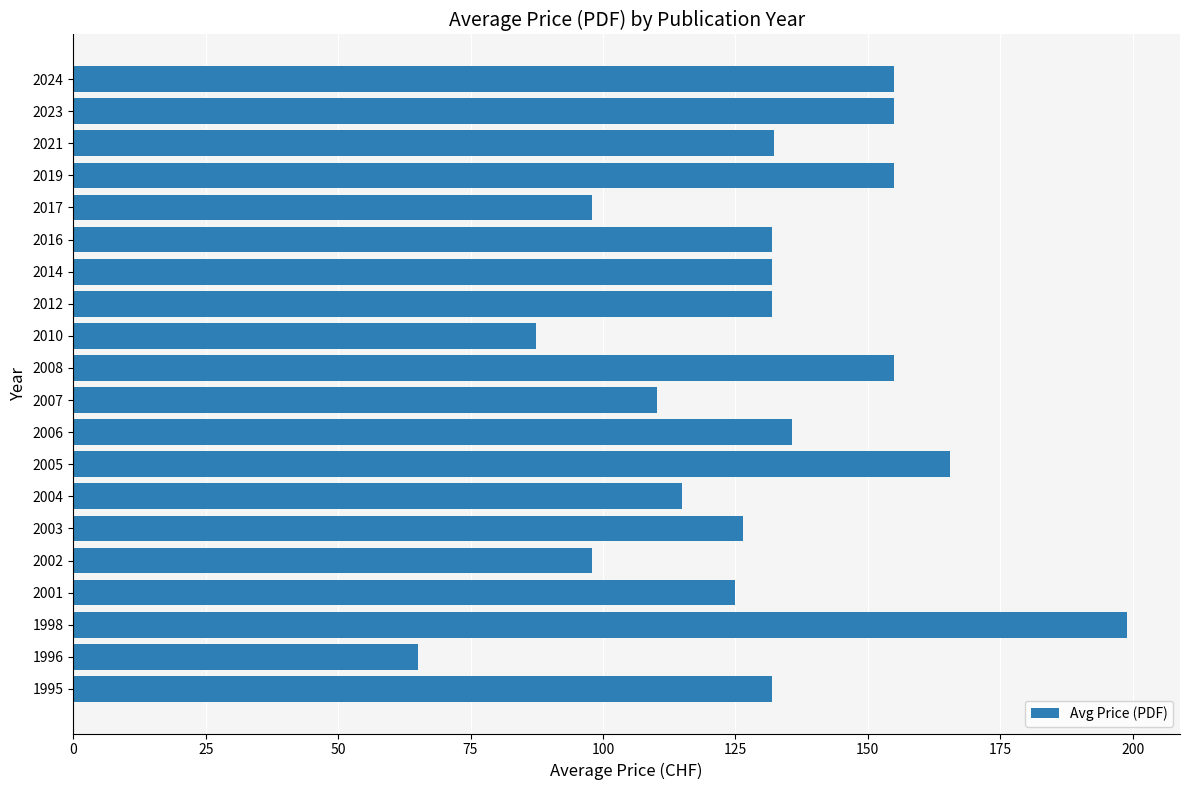

What is the approximate value at 2003?

126.5